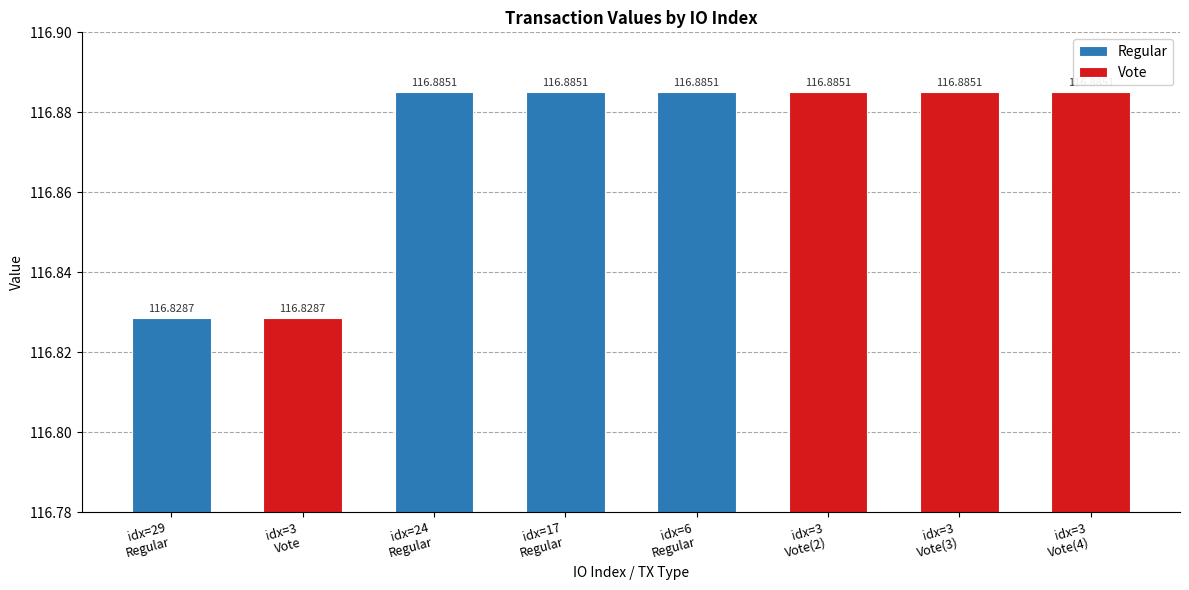

At which category does the chart reach its minimum across all series?

29